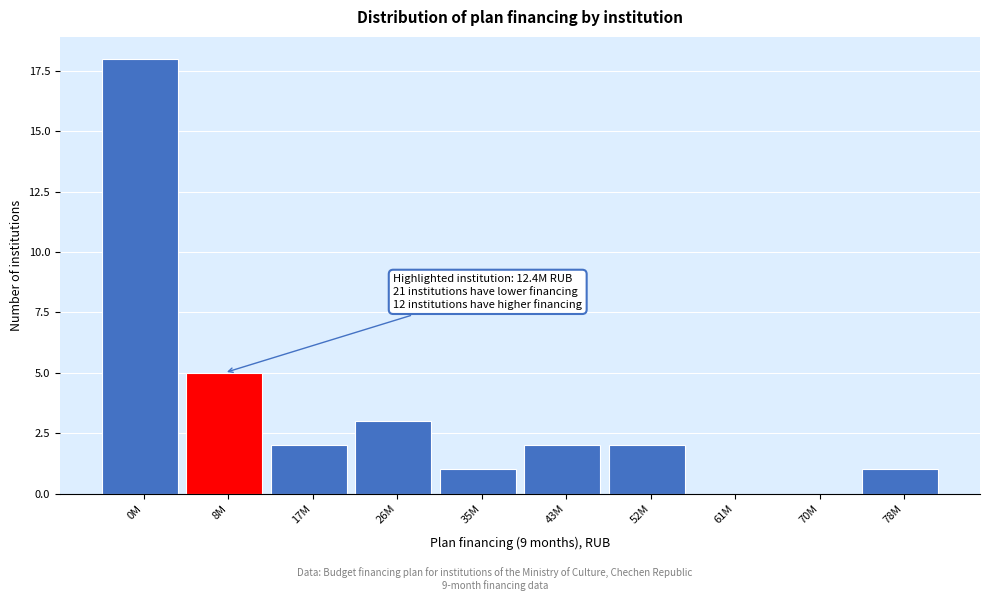

What is the sum of the values at 35M and 8M?

6